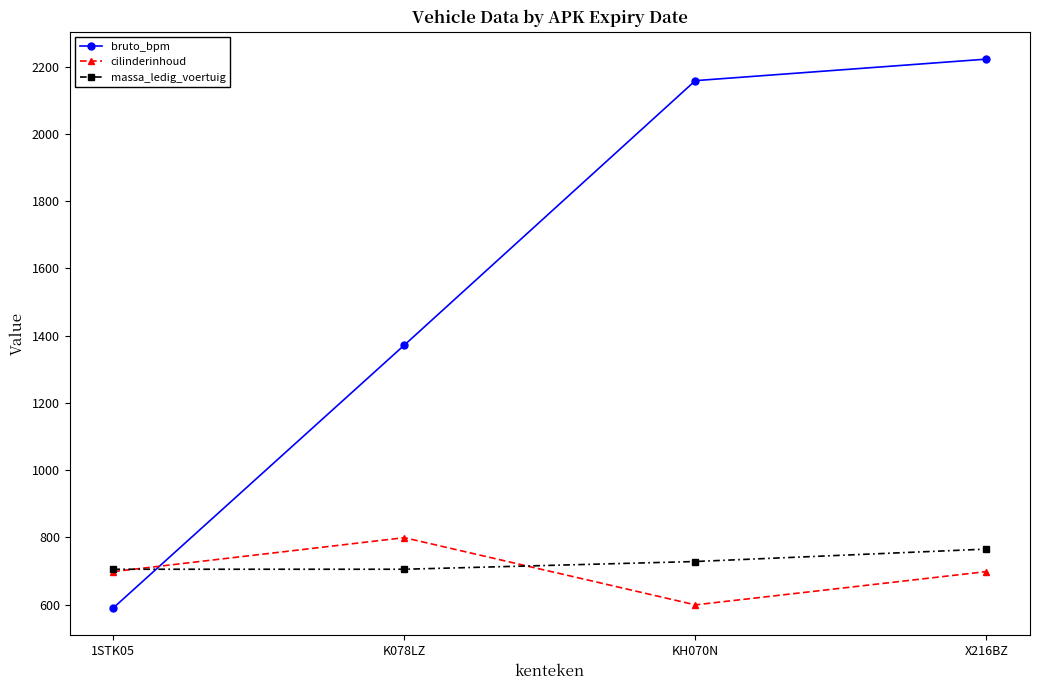

True or false: massa_ledig_voertuig has more than 0 points higher than both neighbors.

False